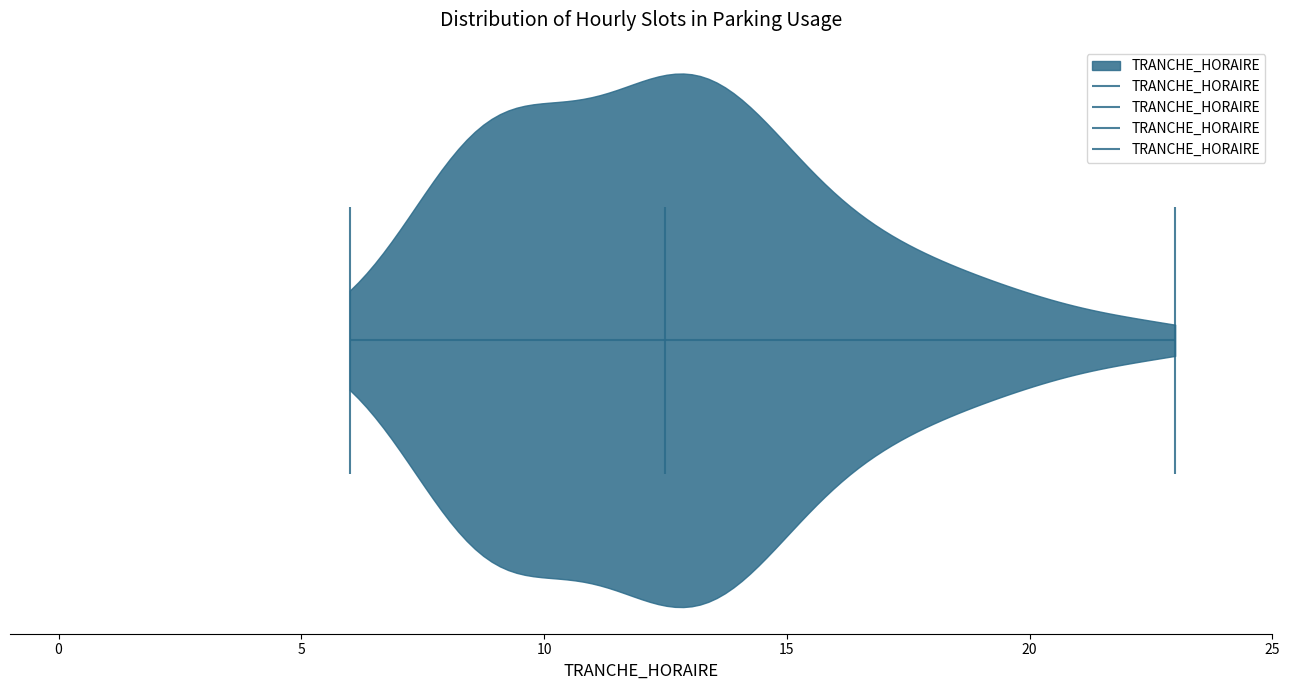

Read this violin plot against the x-axis: where its median line is, and the lowest and highest points the violin reaches. The values are not printed on the chart, so give them approximately, as read against the axis.

median line 12.5, lowest point 6.0, highest point 23.0